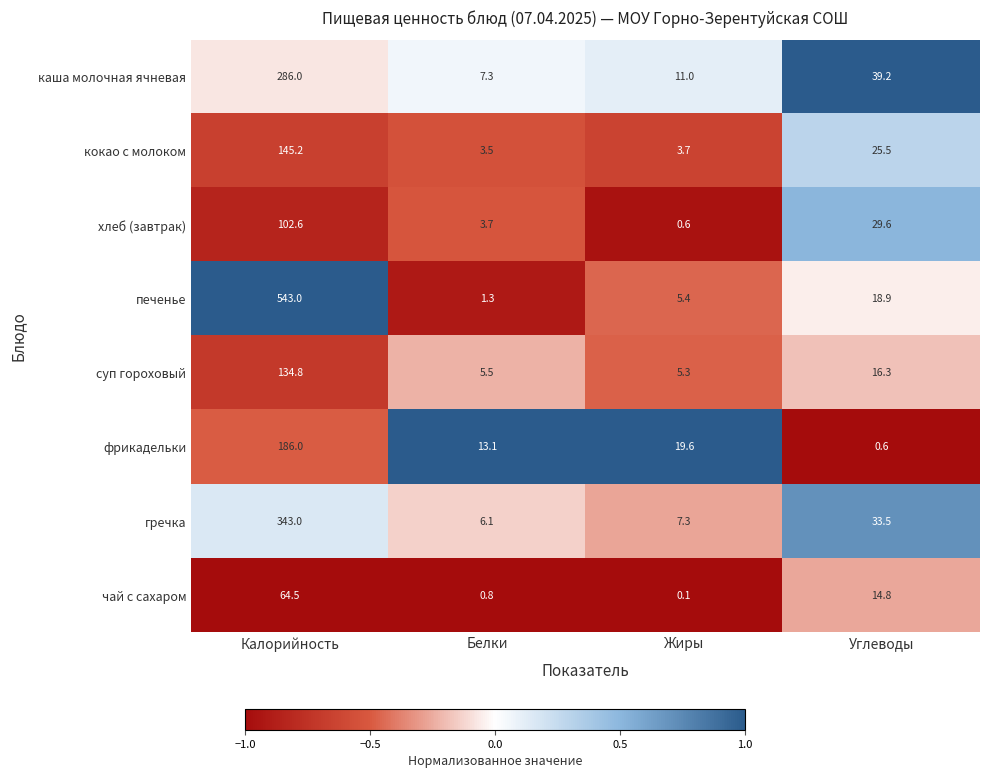

What is the difference between the гречка values at Белки and Жиры?

1.2